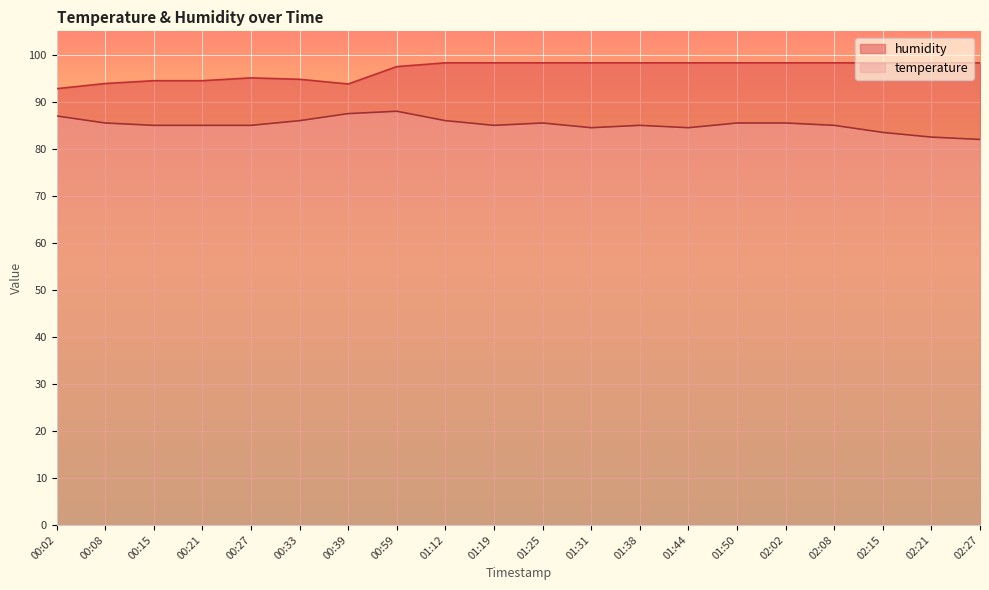

True or false: humidity and temperature intersect in this chart.

False